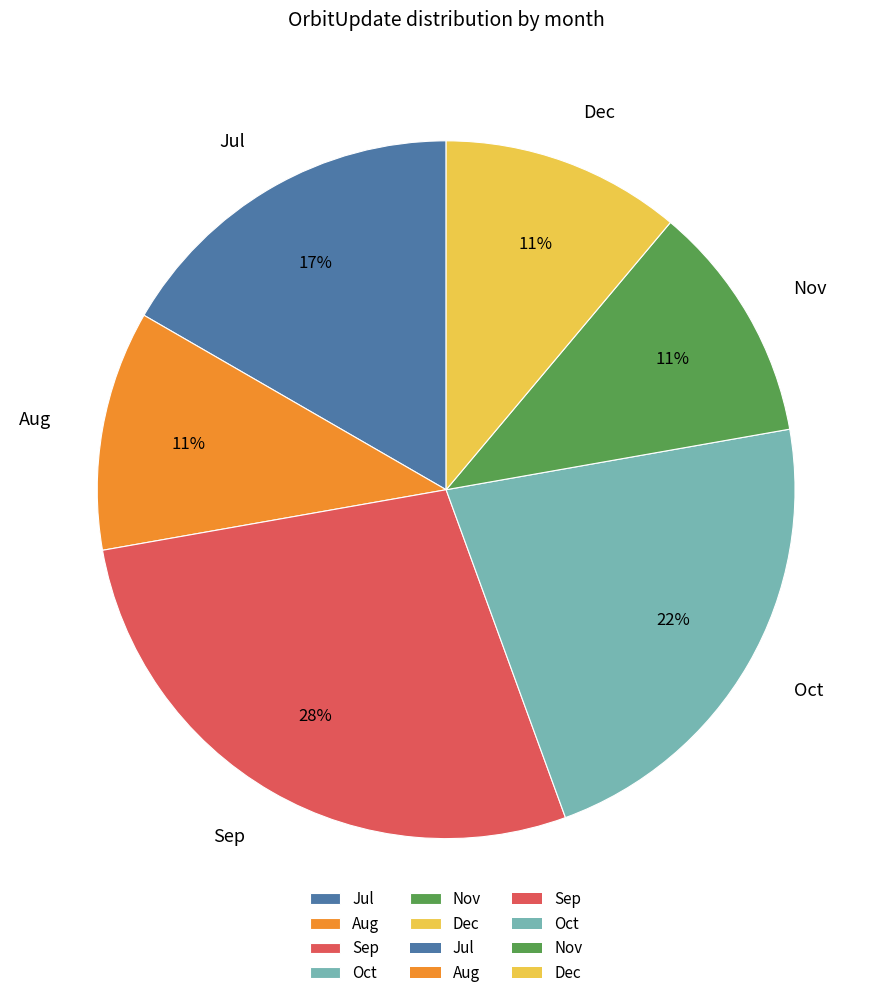

Combined, do Jul and Nov account for over 50%?

No